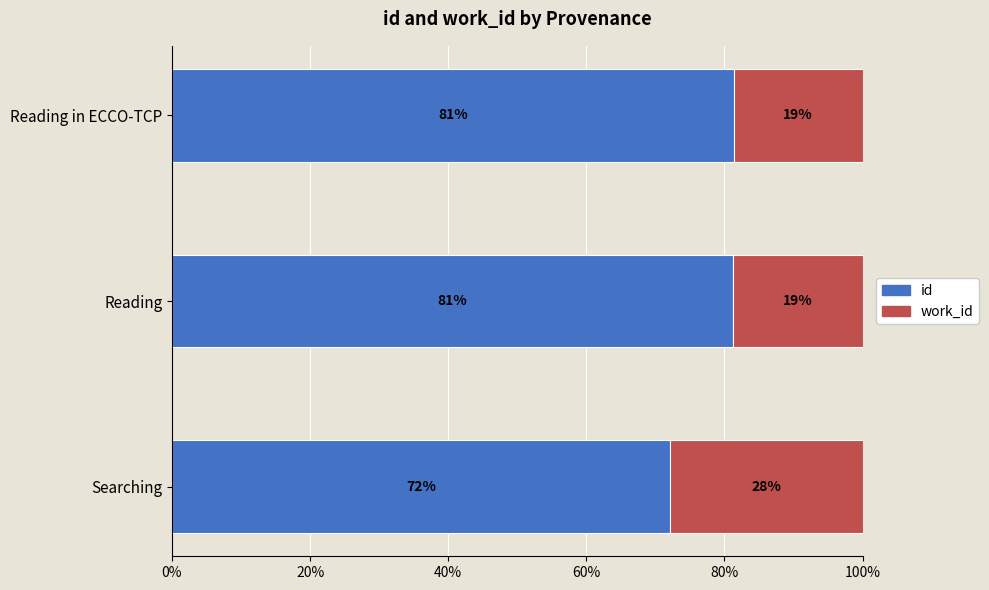

What is the total value across all series at Reading in ECCO-TCP?

100.0